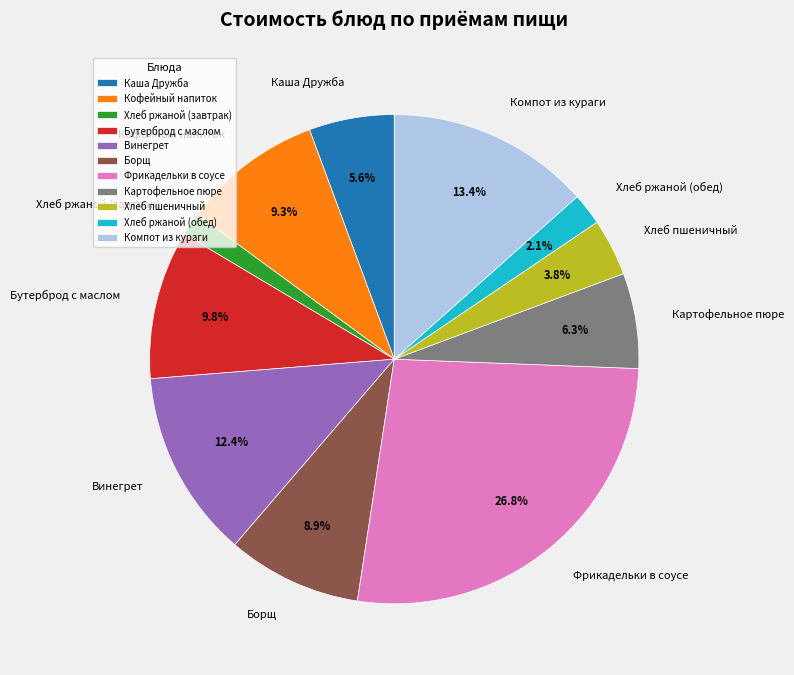

Do Хлеб ржаной (обед) and Кофейный напиток together represent more than half of the pie?

No